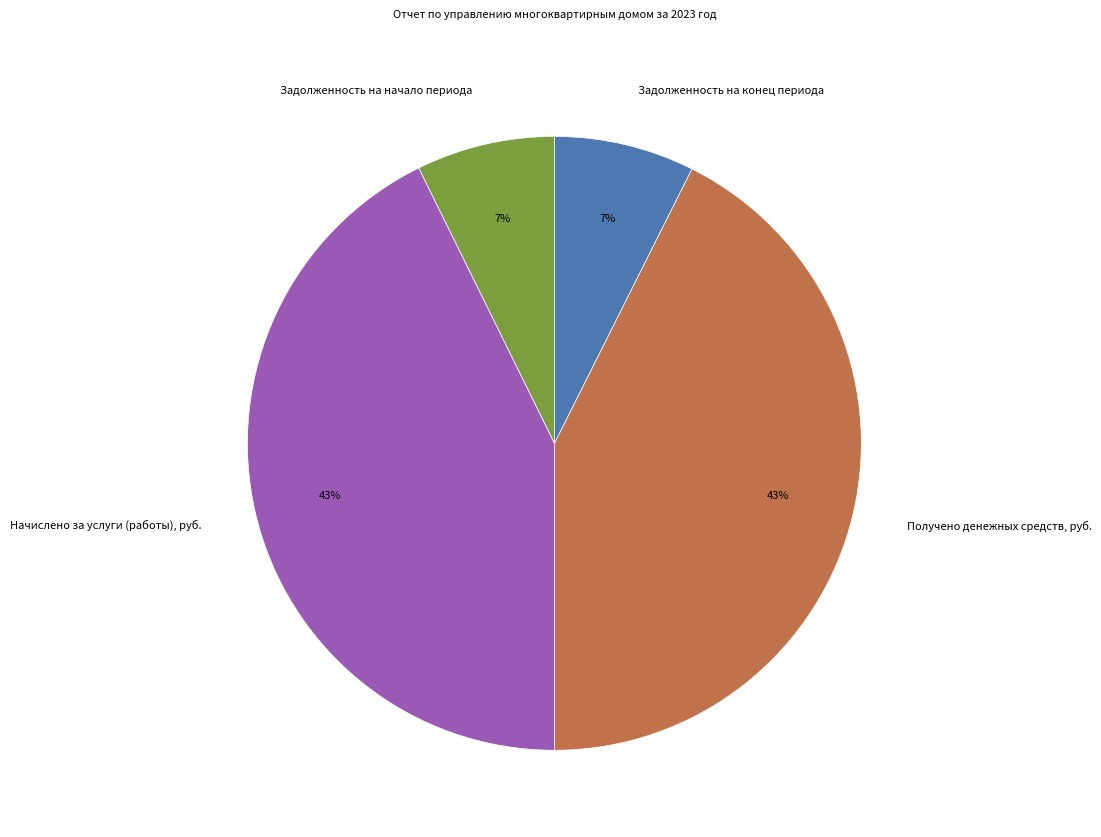

Approximately how many times larger is the value at Задолженность на начало периода compared to Задолженность на конец периода?

1.0